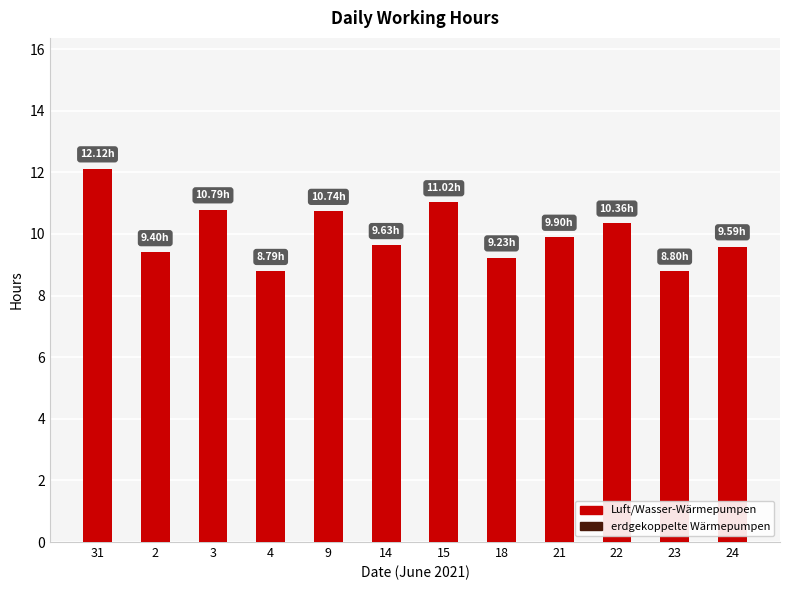

What is the sum of all values?

120.4